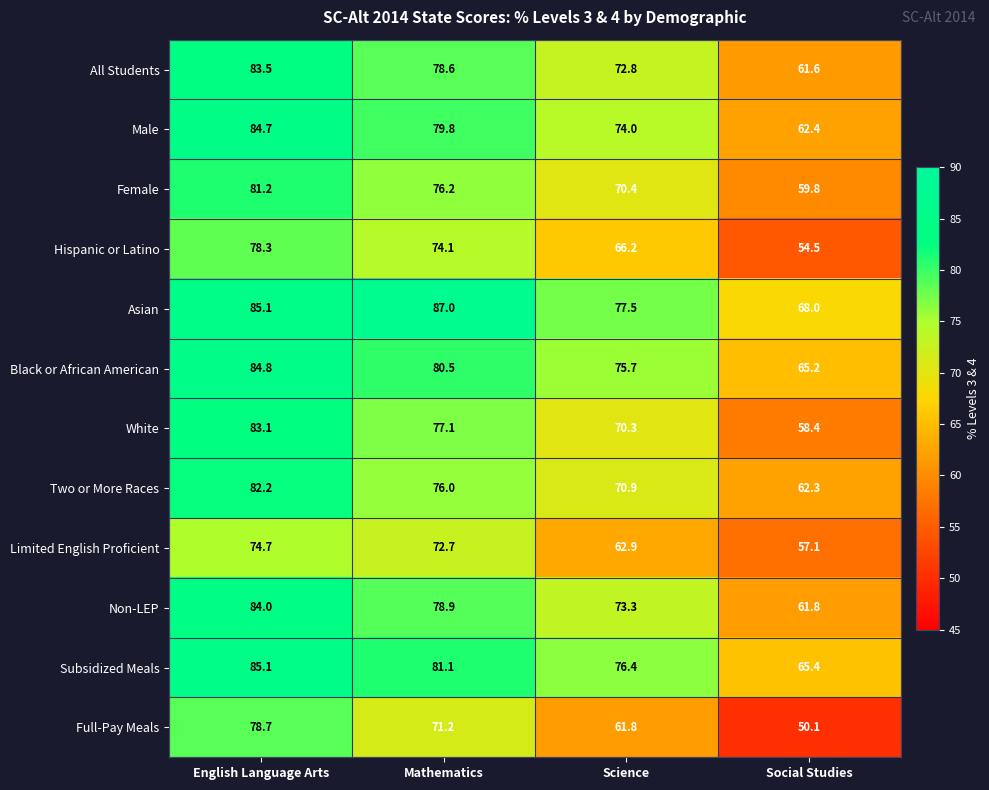

The value of Asian at Science is 77.5. True or false?

True